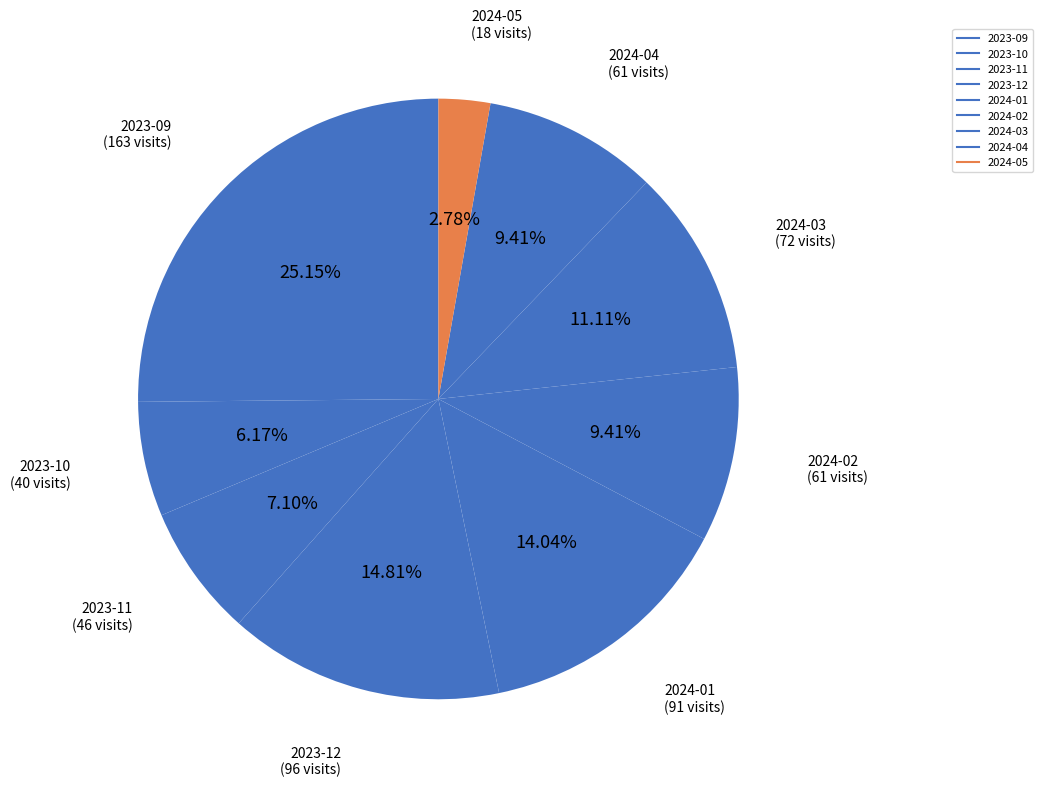

The 2024-04 slice represents 23% of the pie. True or false?

False